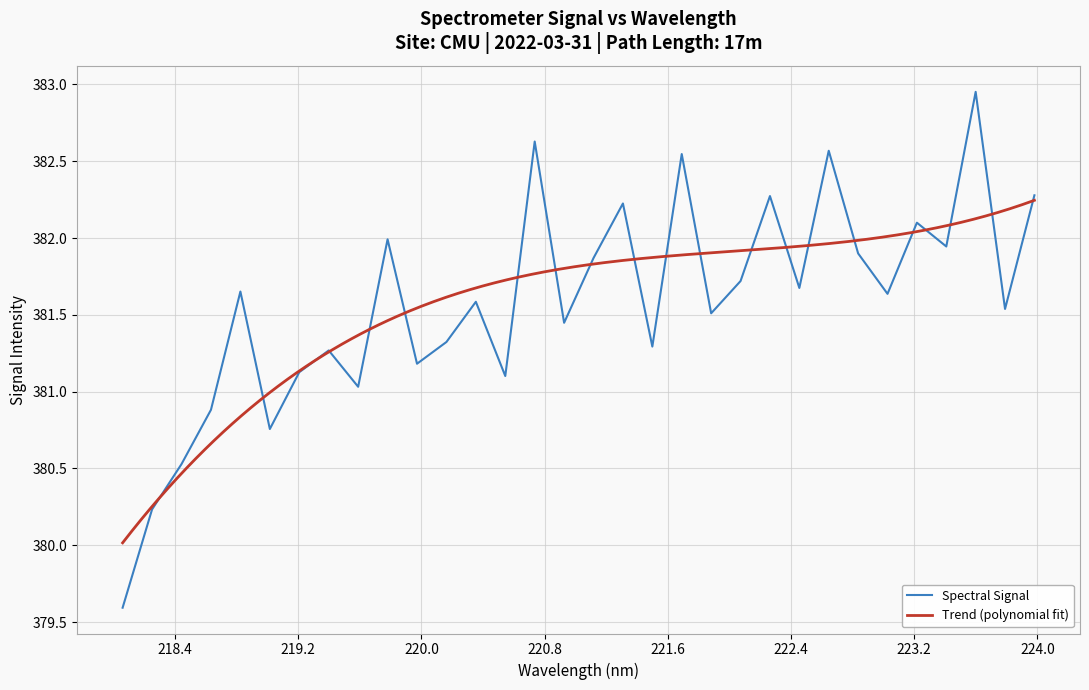

Reading left to right, list all the values displayed in this chart.

218.0596=379.6	218.2508=380.2	218.442=380.5	218.6332=380.9	218.8244=381.7	219.0156=380.8	219.2067=381.1	219.3979=381.3	219.589=381.0	219.7801=382.0	219.9712=381.2	220.1623=381.3	220.3533=381.6	220.5444=381.1	220.7354=382.6	220.9264=381.4	221.1174=381.9	221.3083=382.2	221.4993=381.3	221.6902=382.5	221.8812=381.5	222.0721=381.7	222.263=382.3	222.4538=381.7	222.6447=382.6	222.8355=381.9	223.0264=381.6	223.2172=382.1	223.408=381.9	223.5987=383.0	223.7895=381.5	223.9802=382.3